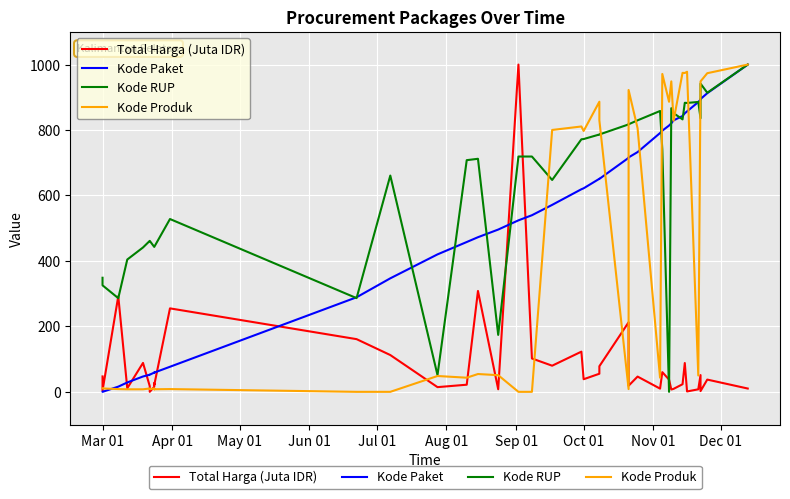

Rank the series by their maximum value, from highest to lowest.

Total Harga (Juta IDR), Kode Paket, Kode RUP, Kode Produk